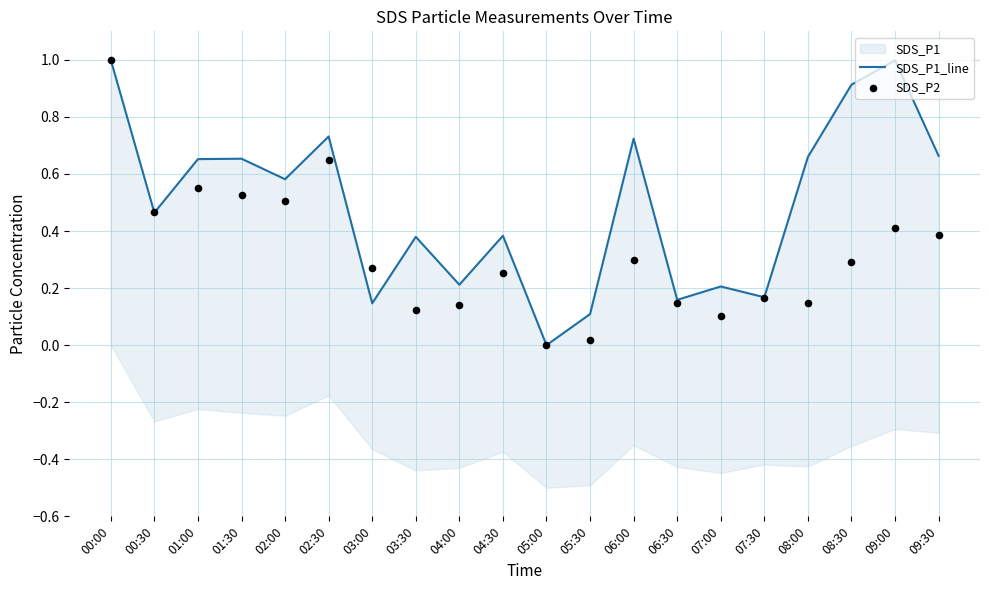

Is the value of SDS_P2 at 02:30 greater than the value of SDS_P1_line at 03:00?

Yes